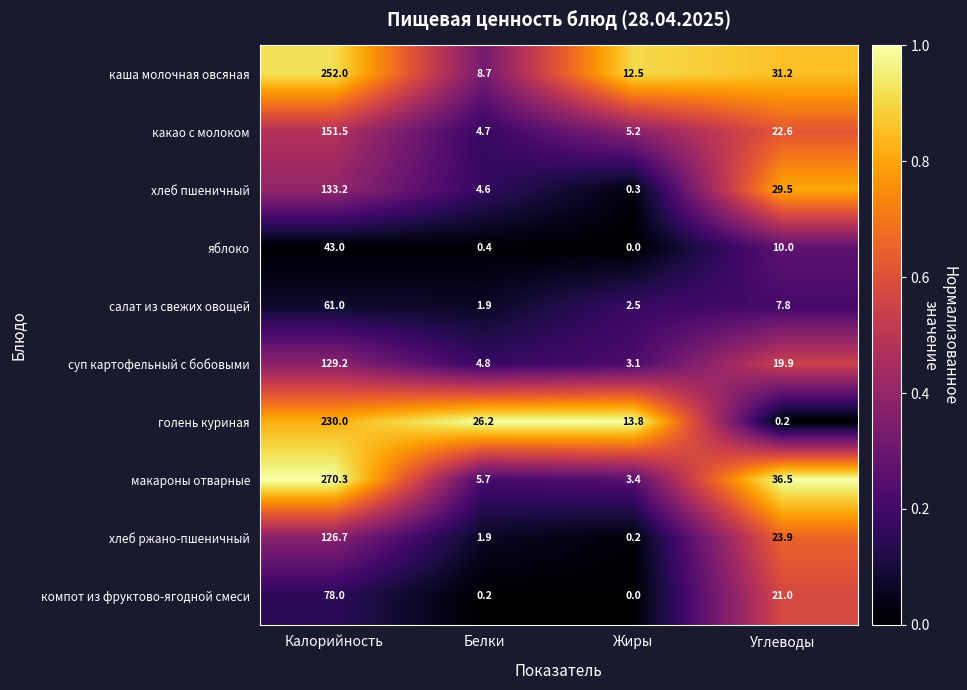

Where is макароны отварные nearest to the value 136?

Углеводы